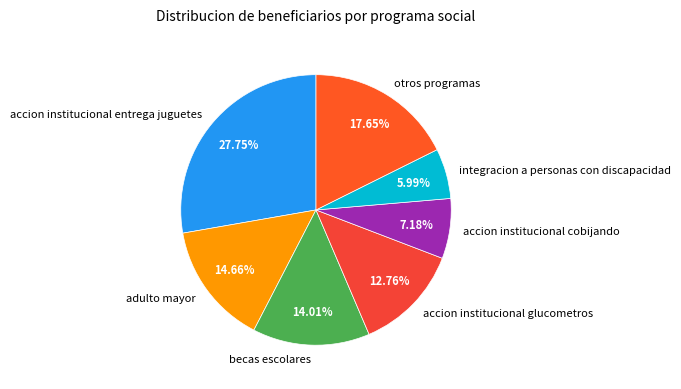

What is the ratio of the value at becas escolares to the value at adulto mayor?

1.0